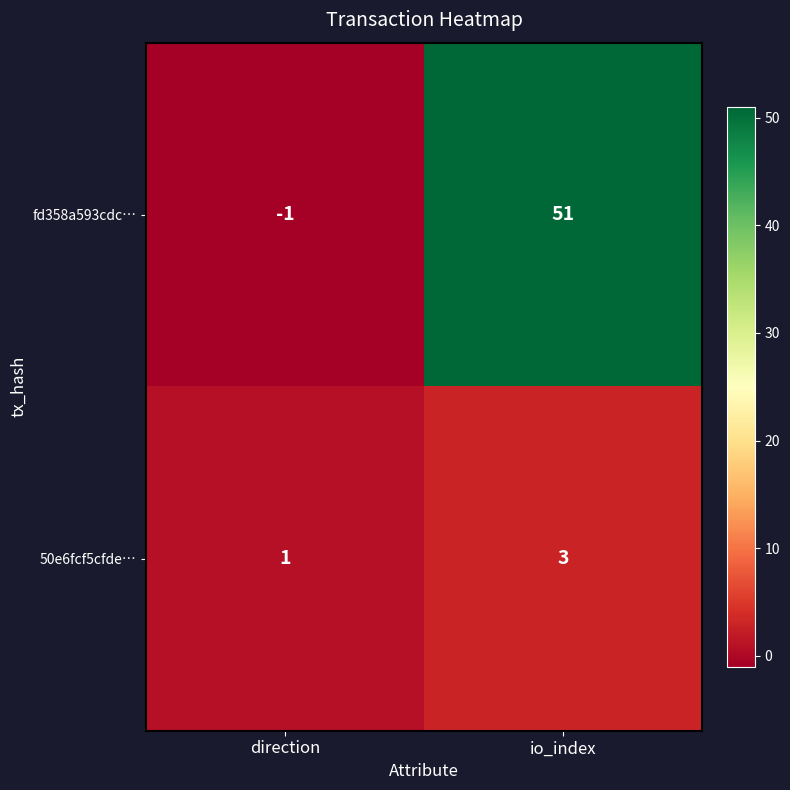

At direction, list the series in order from largest to smallest.

50e6fcf5cfde…, fd358a593cdc…